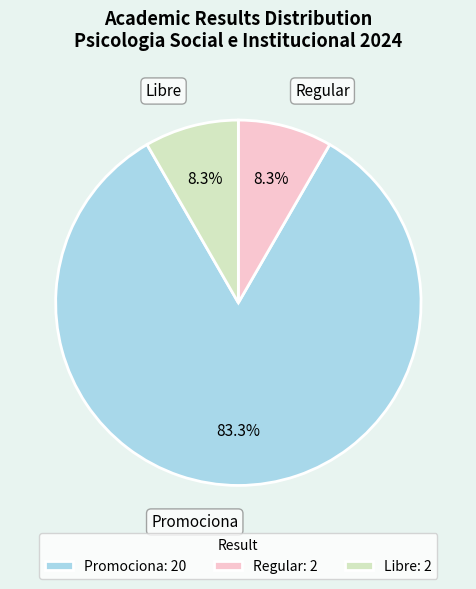

Between Promociona and Regular, which is larger?

Promociona